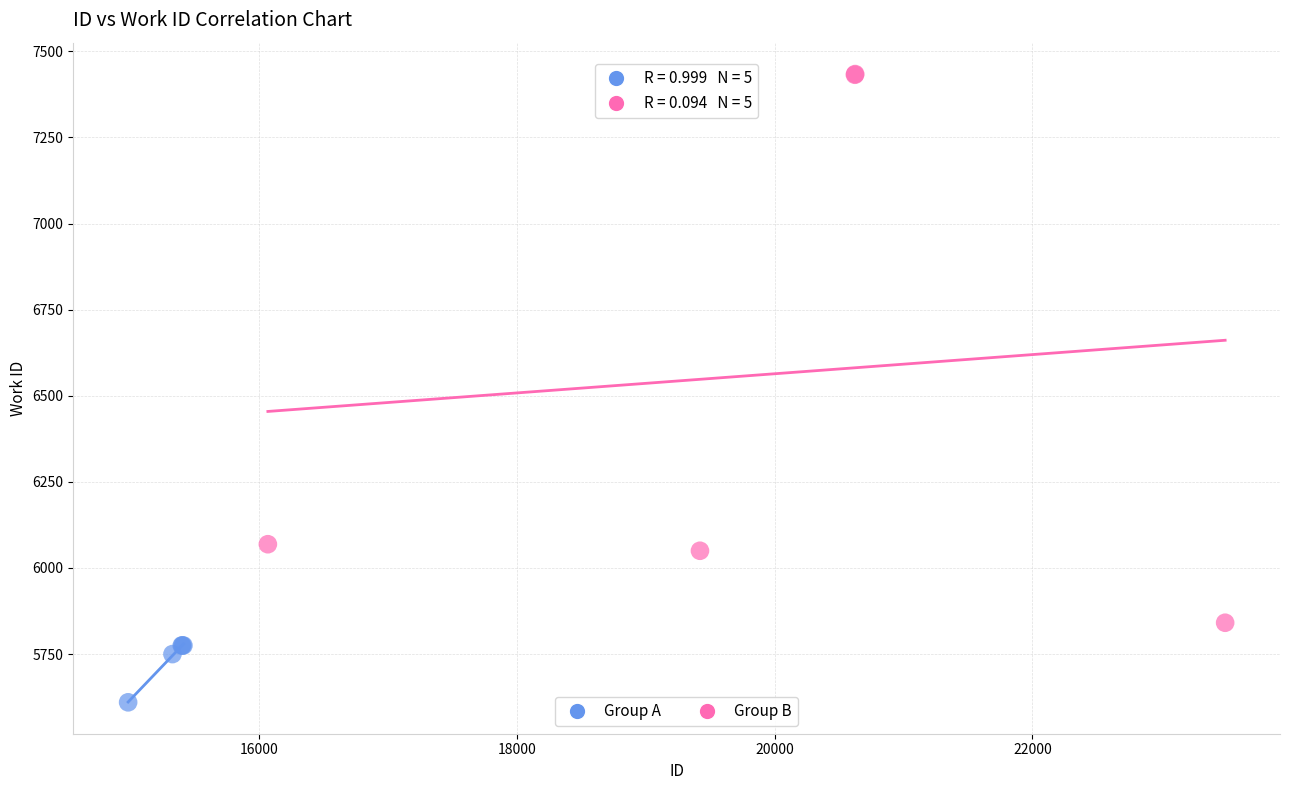

Which series reaches the minimum Y coordinate?

Group A